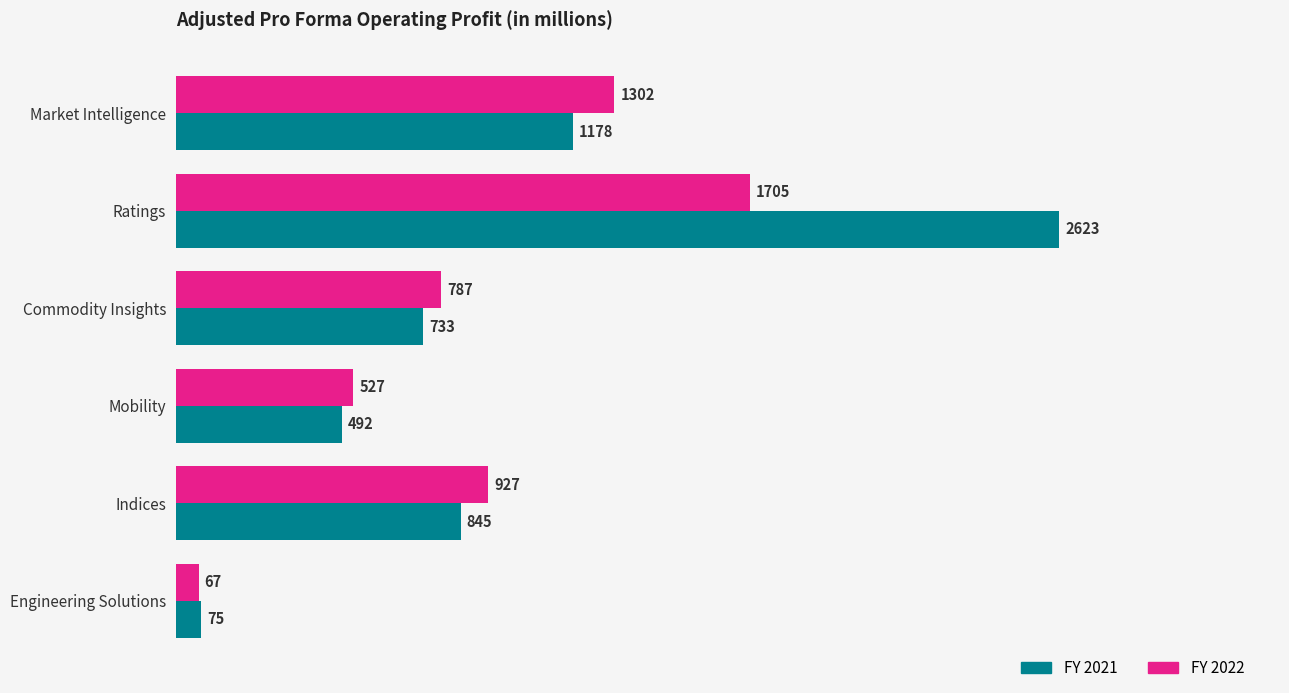

Count the number of data series in this chart.

2